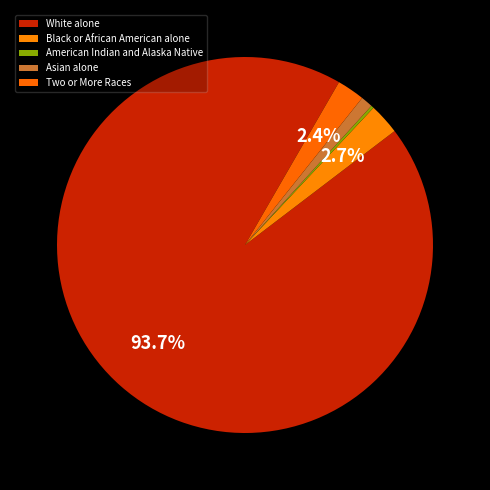

Which slice is the largest?

White alone